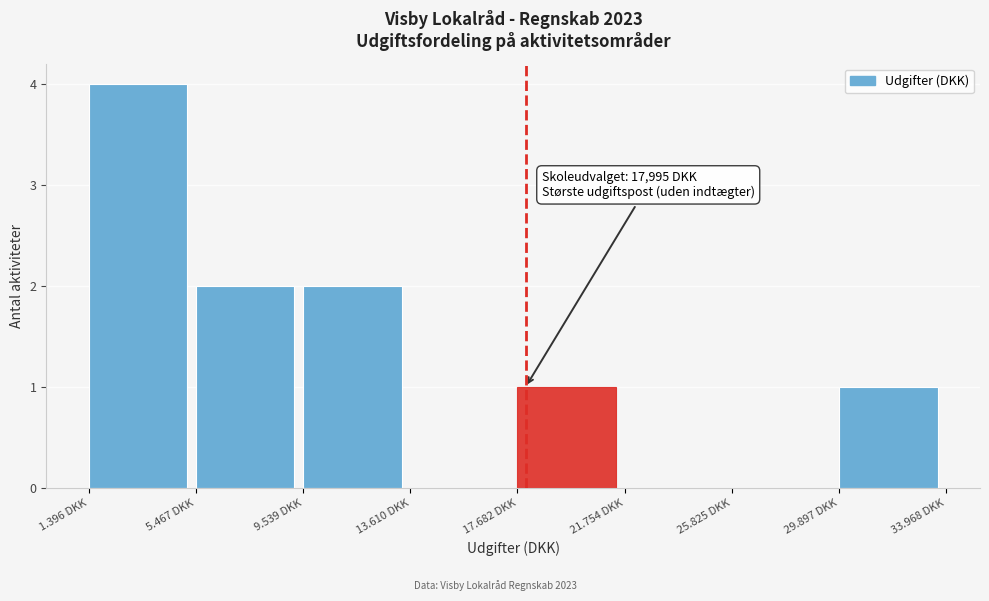

Reading left to right, transcribe all the data shown in this chart.

1.396 DKK=4	5.467 DKK=2	9.539 DKK=2	13.610 DKK=0	17.682 DKK=1	21.754 DKK=0	25.825 DKK=0	29.897 DKK=1